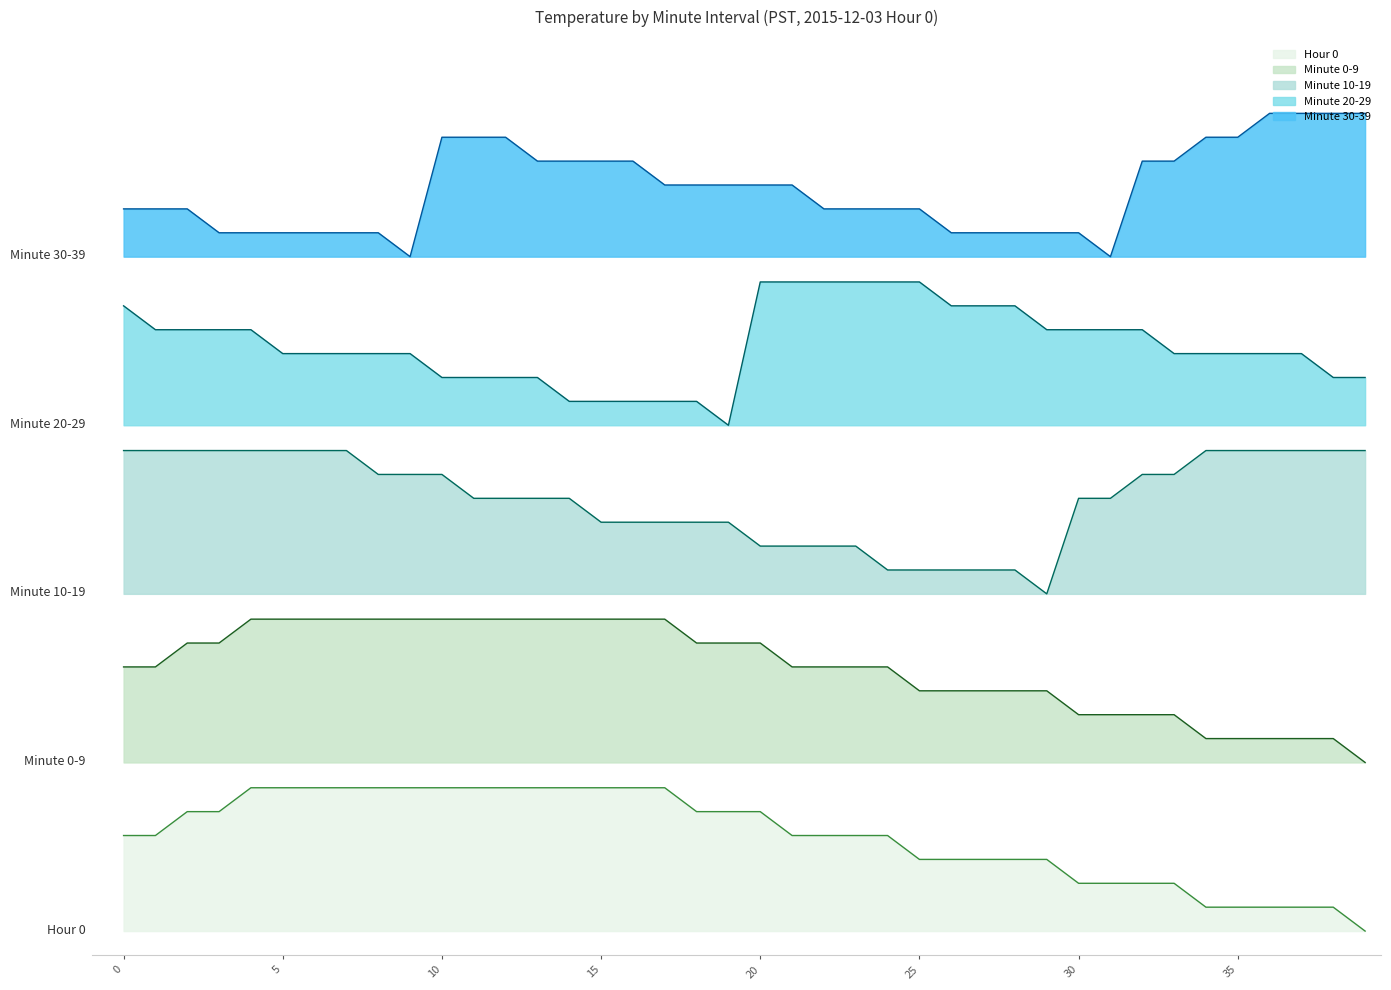

The Minute 10-19 series shows 0.3 at 5. True or false?

False